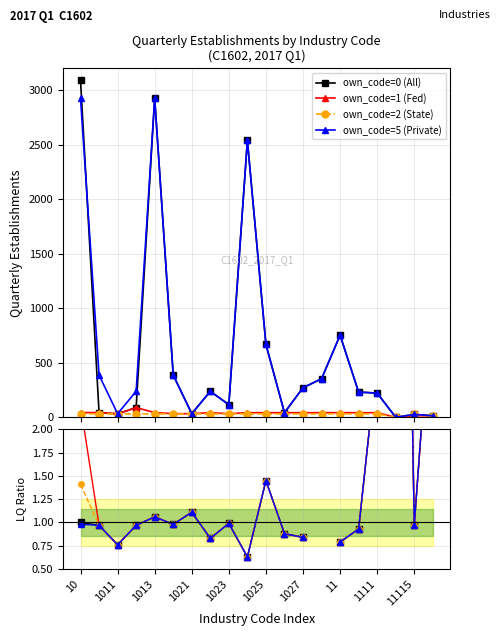

True or false: own_code=2 (State) has a value of 1.0 at 1023.

True